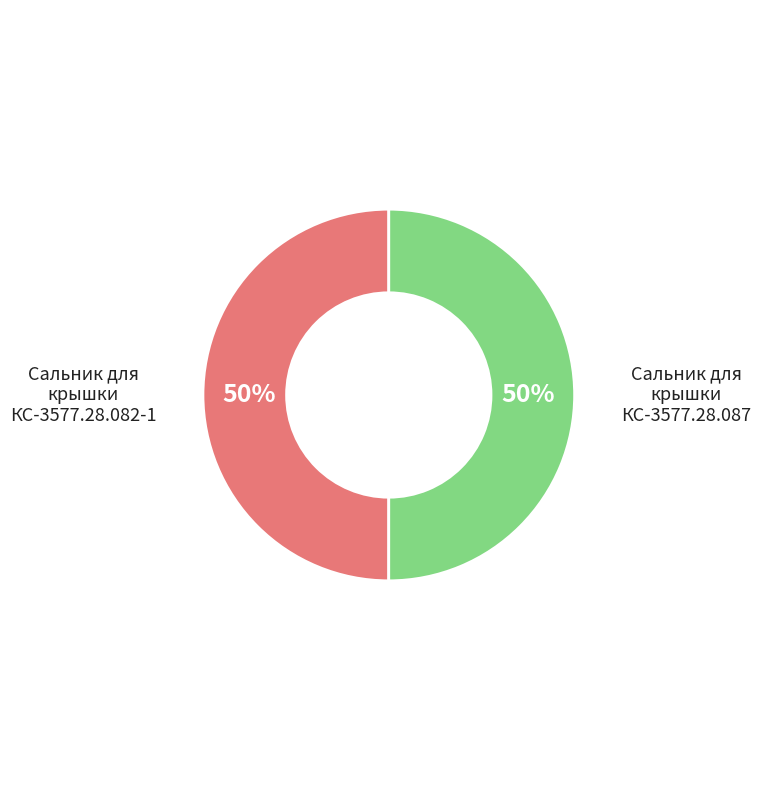

To the nearest percent, what is the average slice percentage?

50%